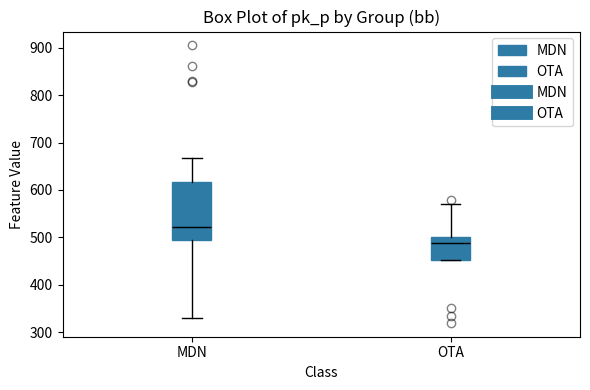

Reading left to right, transcribe this box plot: for each box, give where its median line is, the range the box spans, and where its two whiskers end, as read against the y-axis. The values are not printed on the chart, so give them approximately, as read against the axis.

MDN: median 520, box 500 to 620, whiskers 330 to 670
OTA: median 490, box 450 to 500, whiskers 450 to 570